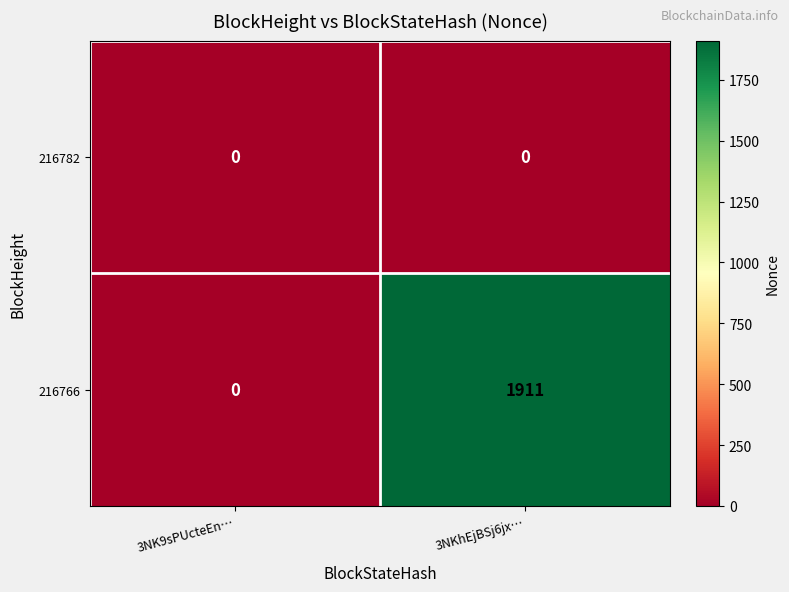

What is the spread (max minus min) of values at 3NKhEjBSj6jx…?

1911